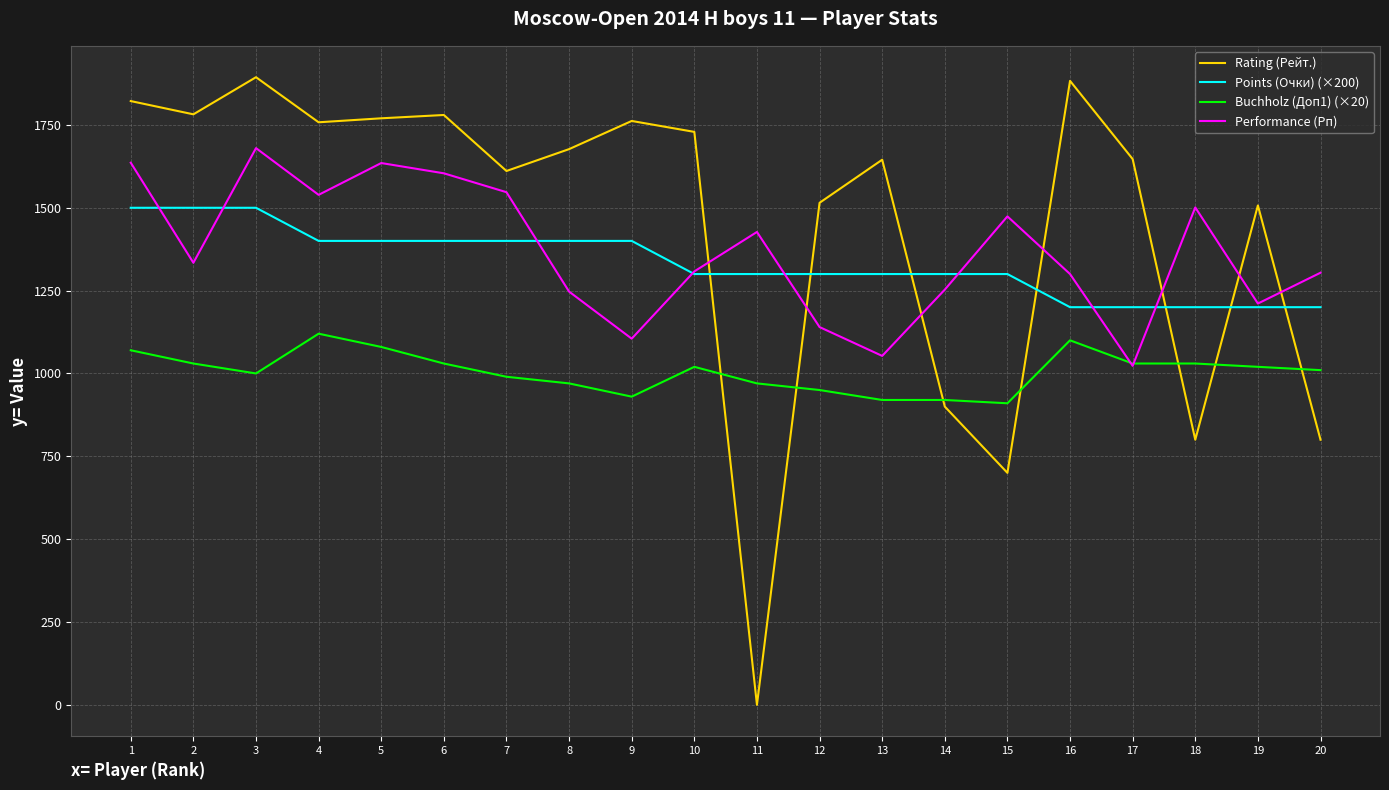

How many lines are shown in the chart?

4